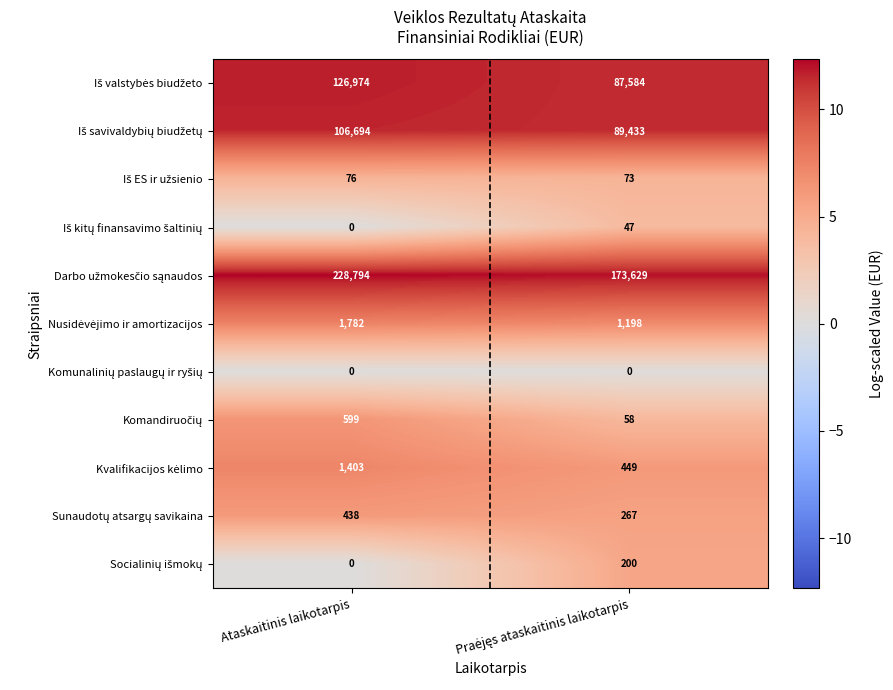

At which category is the sum across all series the highest?

Ataskaitinis laikotarpis